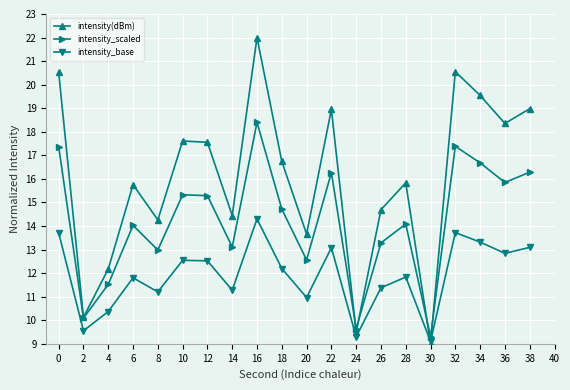

What is the value of the intensity_scaled point at the 20th from the left?

16.3